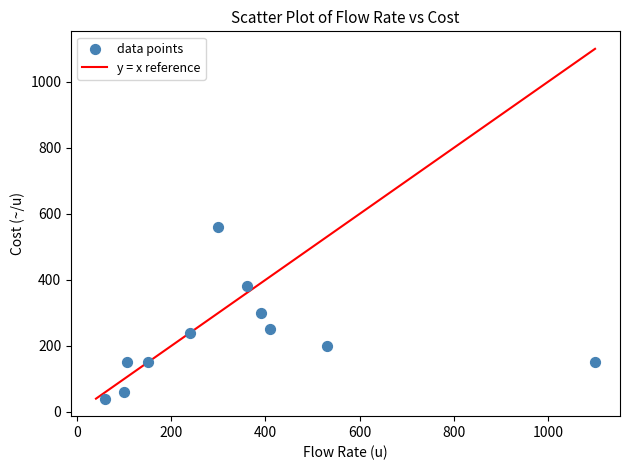

What is the average X value?

340